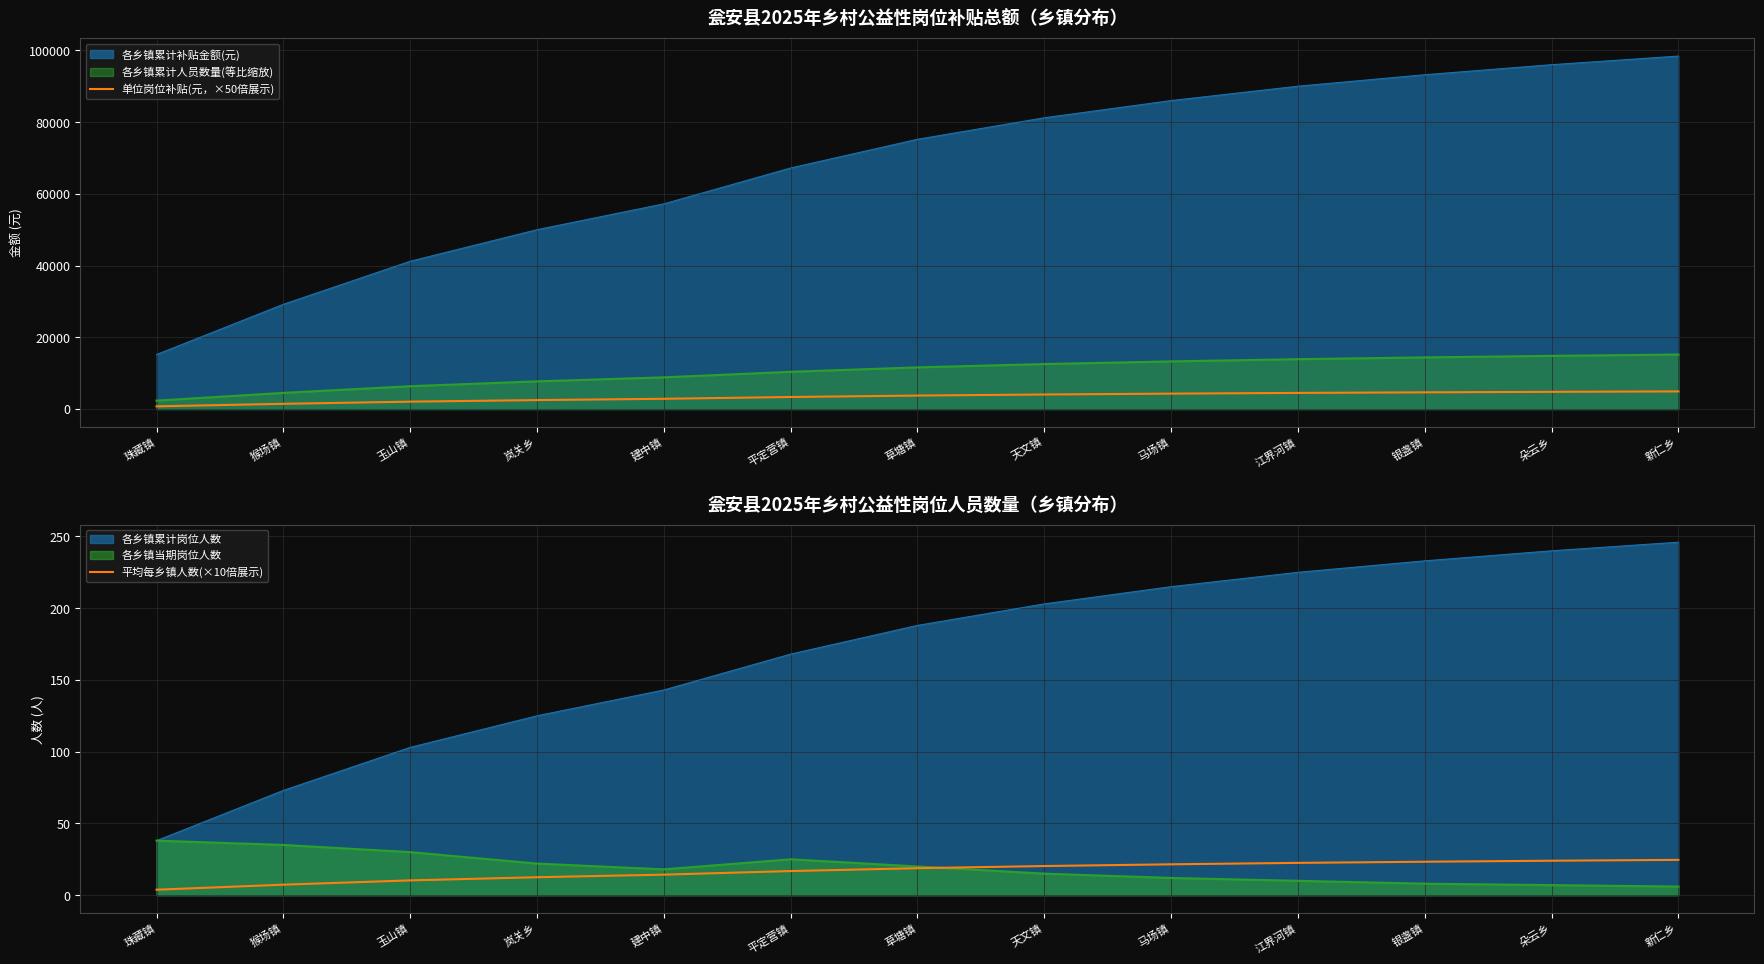

What position from the left is 银盏镇?

11